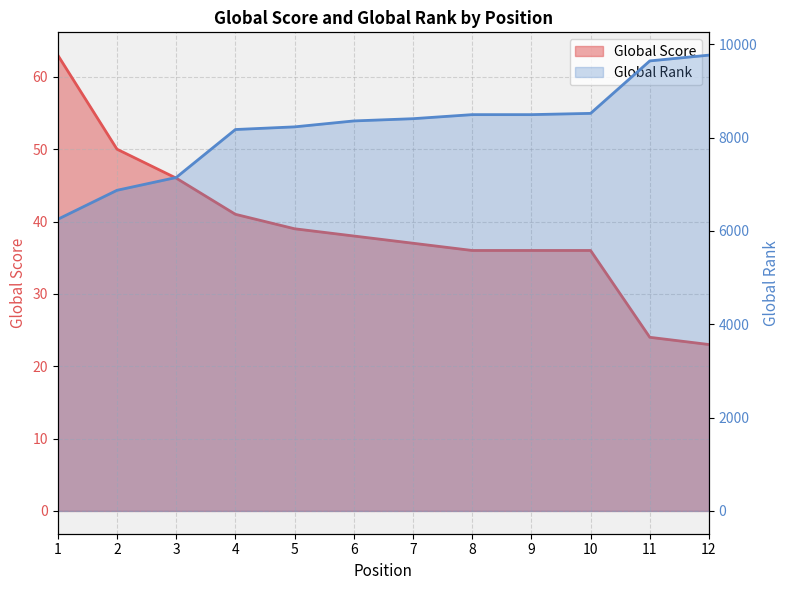

Where is Global Rank nearest to the value 8007?

4